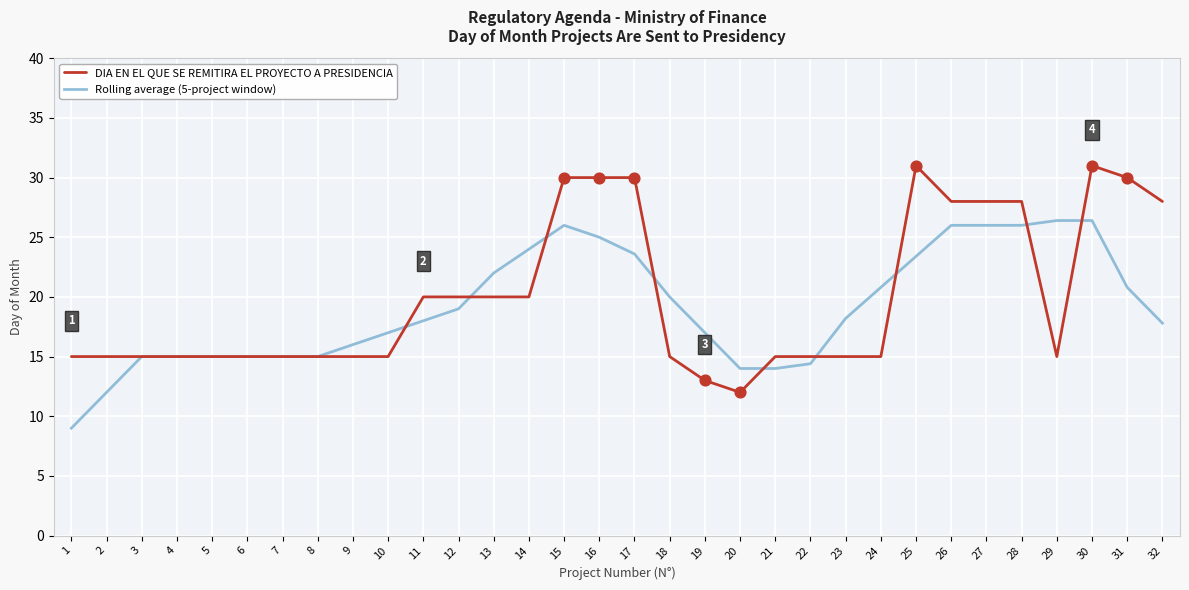

Which series has the largest total across all categories?

DIA EN EL QUE SE REMITIRA EL PROYECTO A PRESIDENCIA